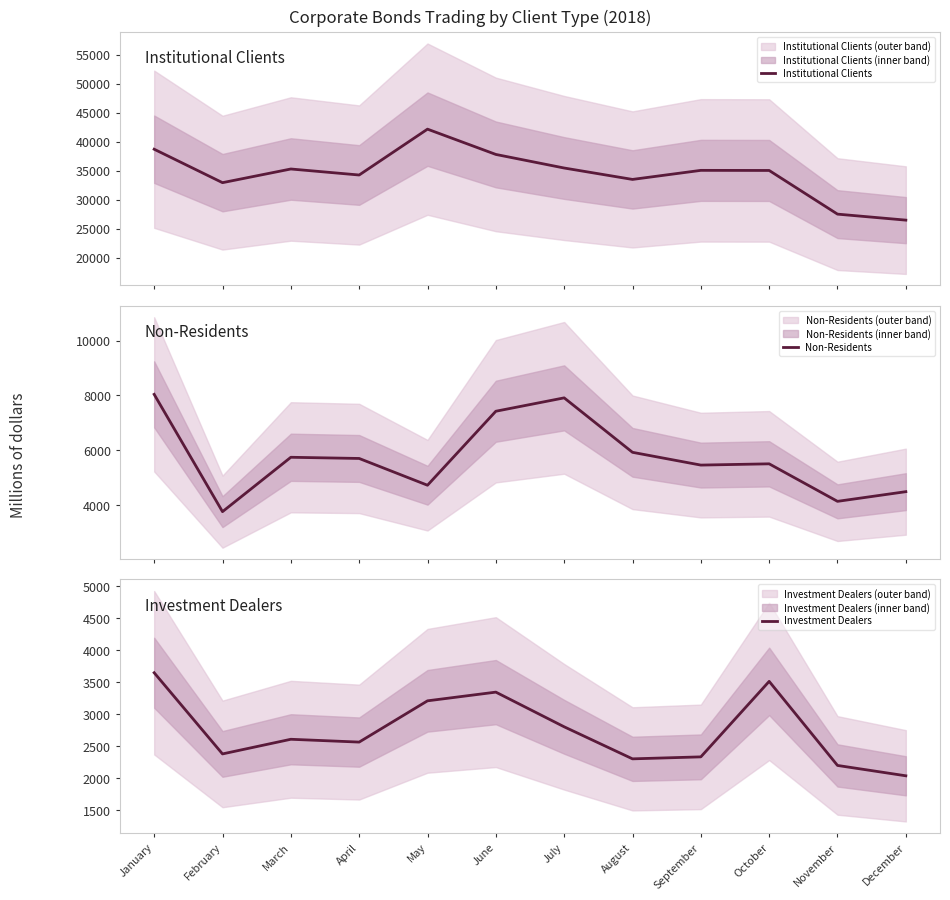

How many data points in Non-Residents are above 5699?

5